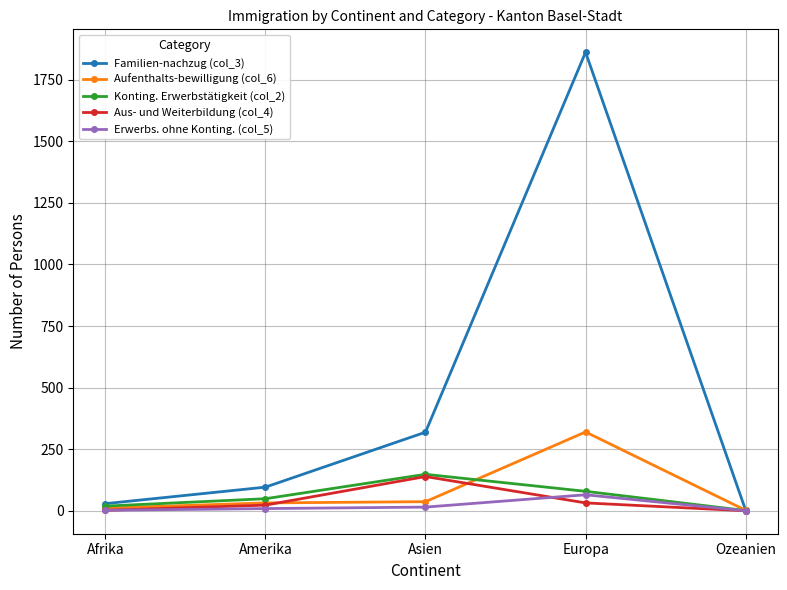

Which series changed the most between Amerika and Ozeanien?

Familien-nachzug (col_3)